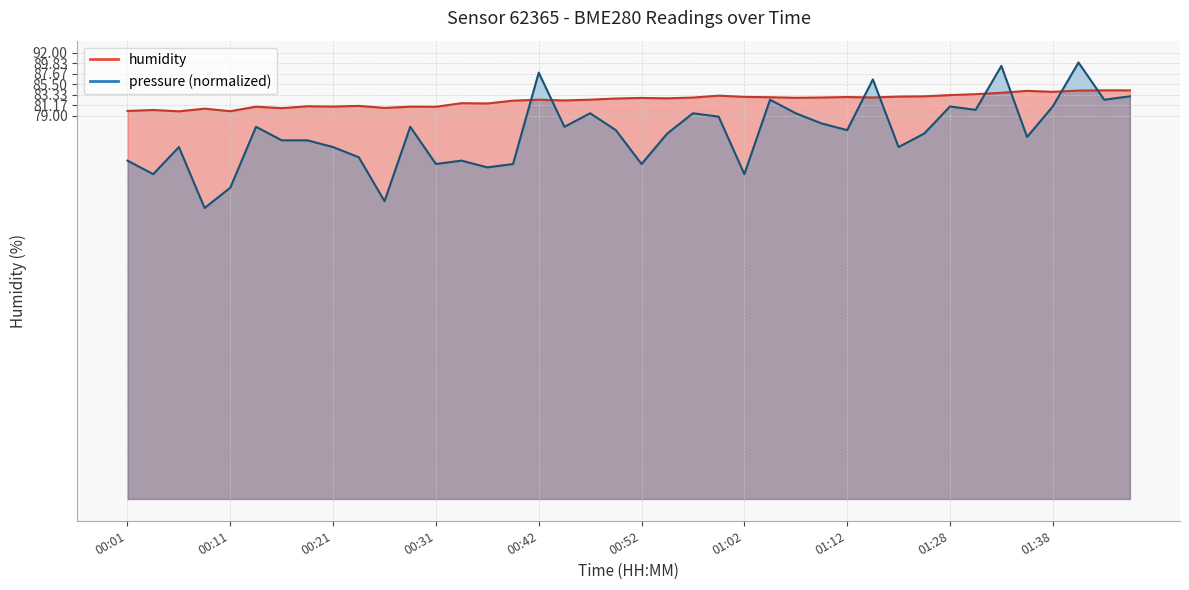

Where is humidity nearest to the value 82?

00:39